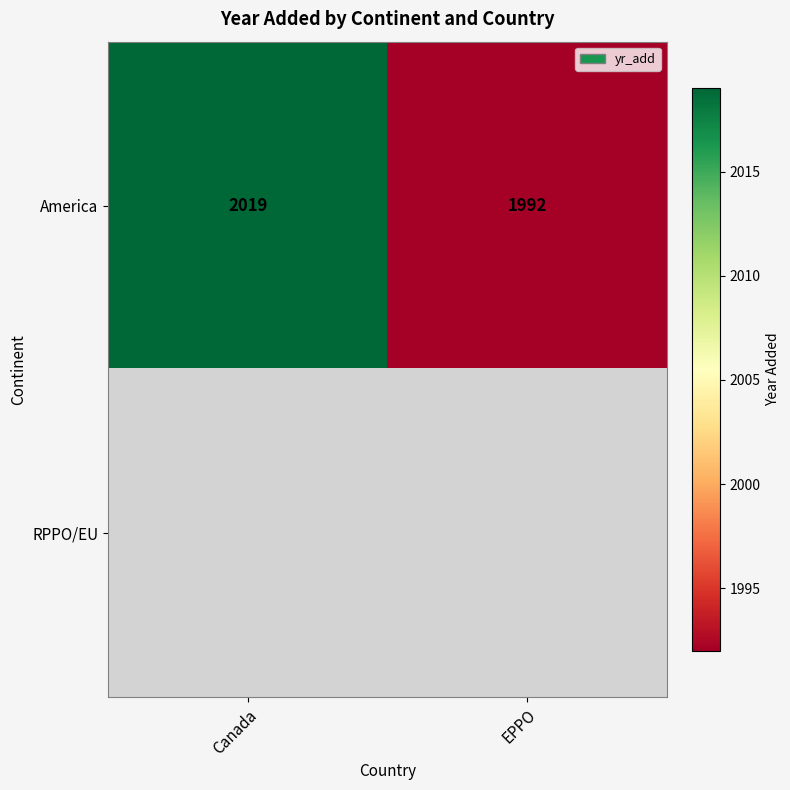

List the labels in order of America value, smallest first.

EPPO, Canada